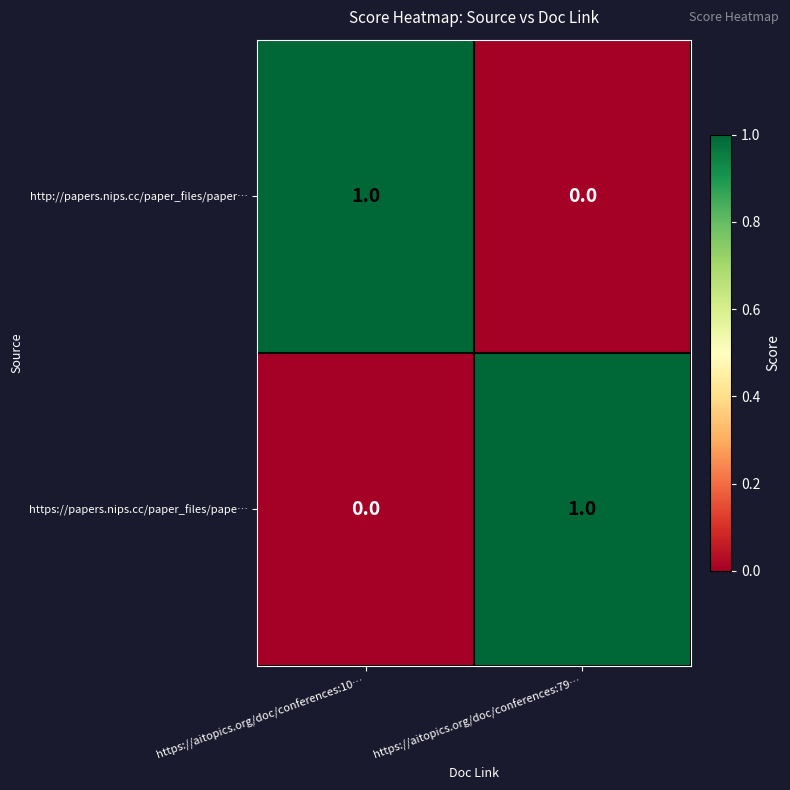

How many data points does each series have?

2